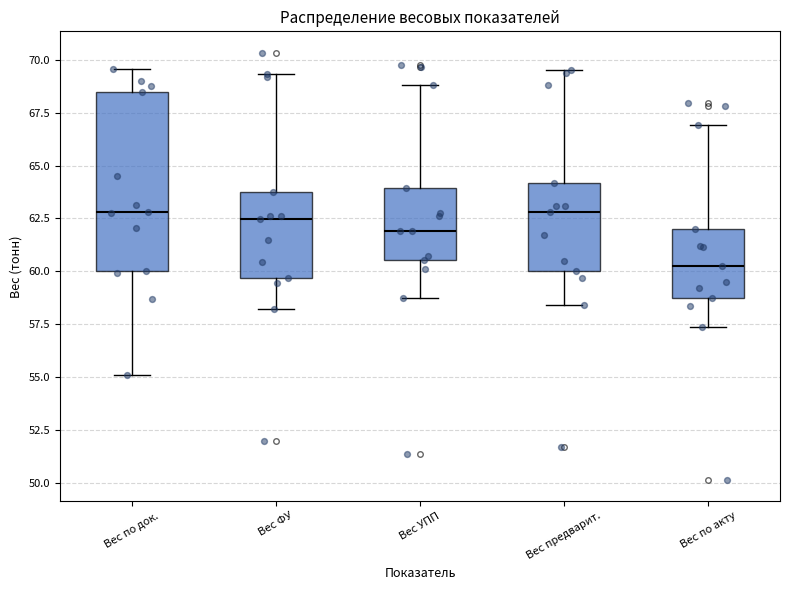

Which box has the lowest median line?

Вес по акту